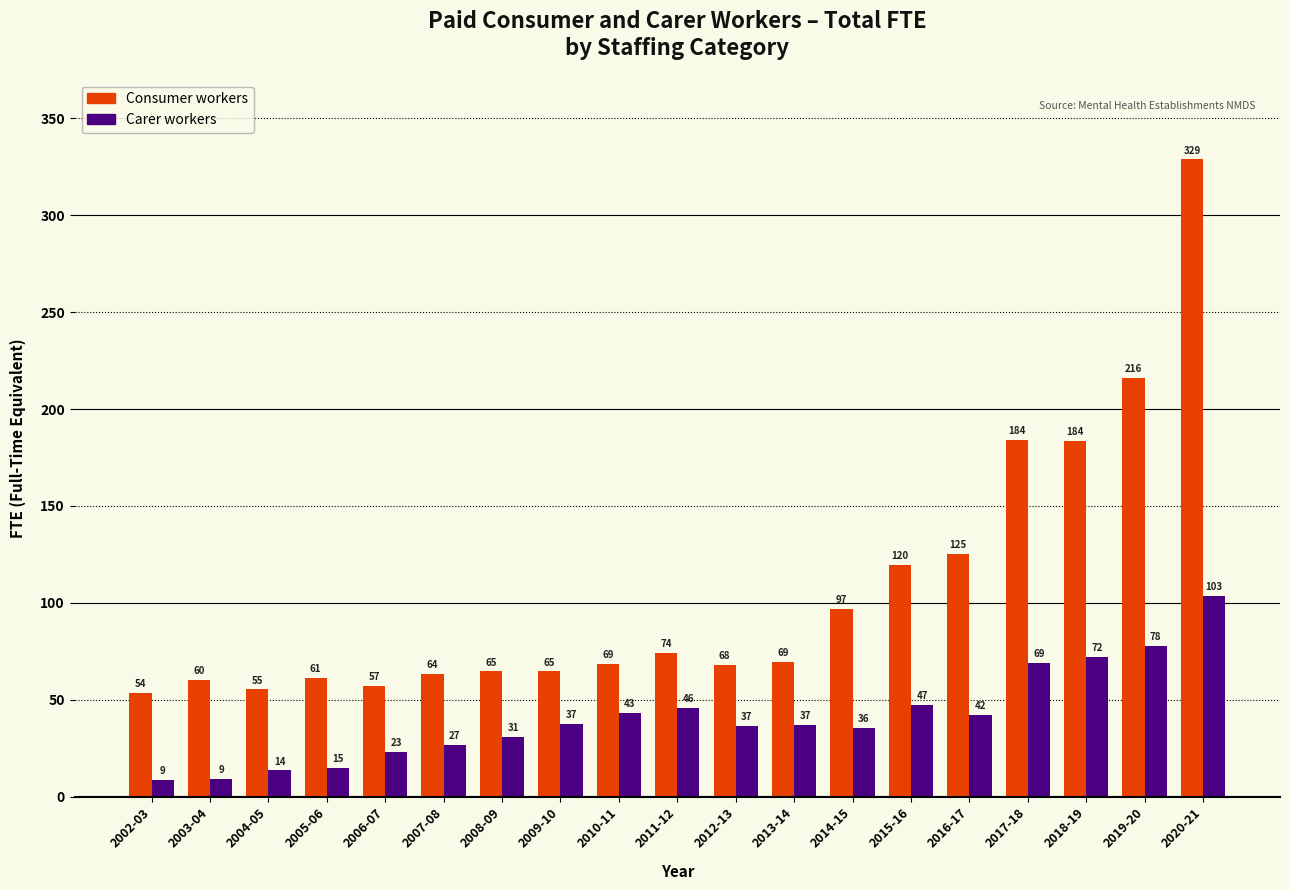

What is the maximum value shown in the chart?

328.8